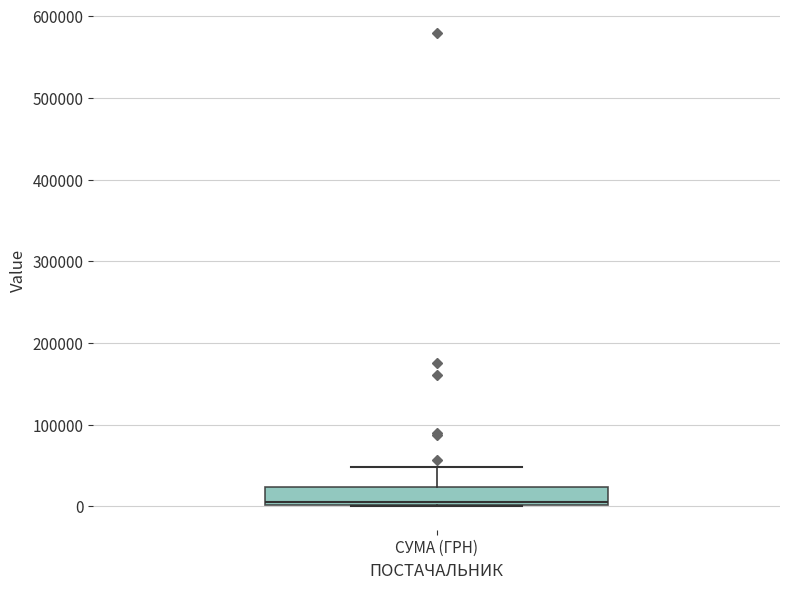

Transcribe this box plot: give where the median line is, the range the box spans, and where the two whiskers end, as read against the y-axis. The values are not printed on the chart, so give them approximately, as read against the axis.

median 10000, box 0 to 20000, whiskers 0 to 50000